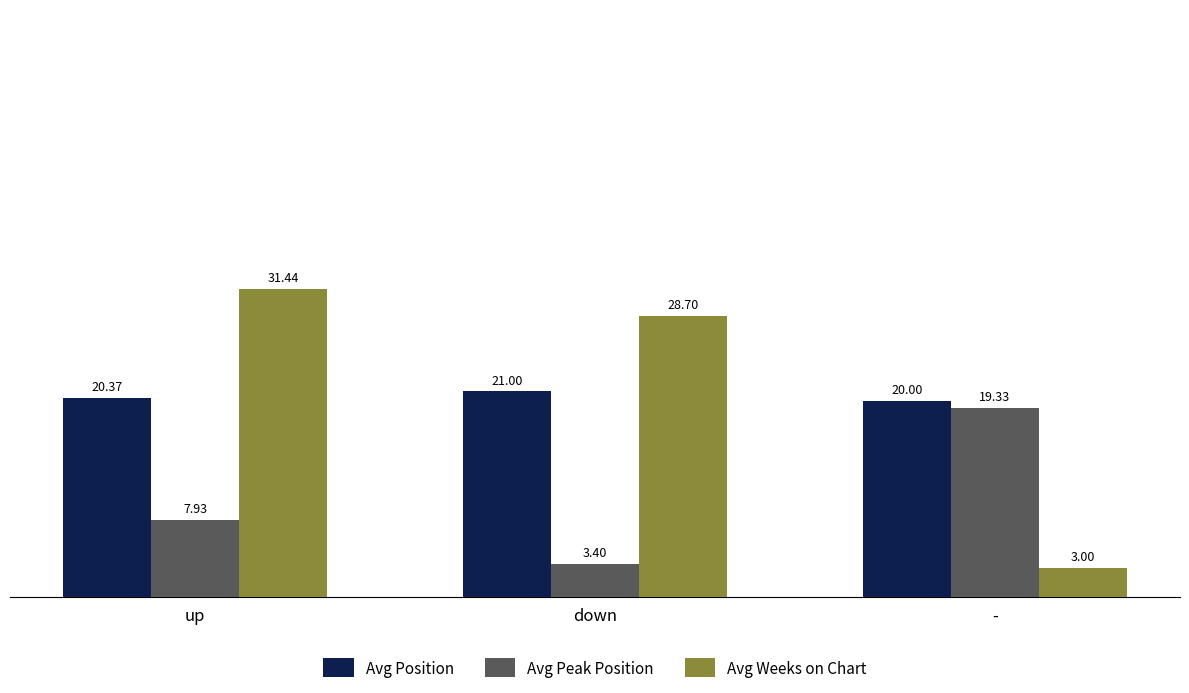

What is the spread (max minus min) of values at up?

23.5